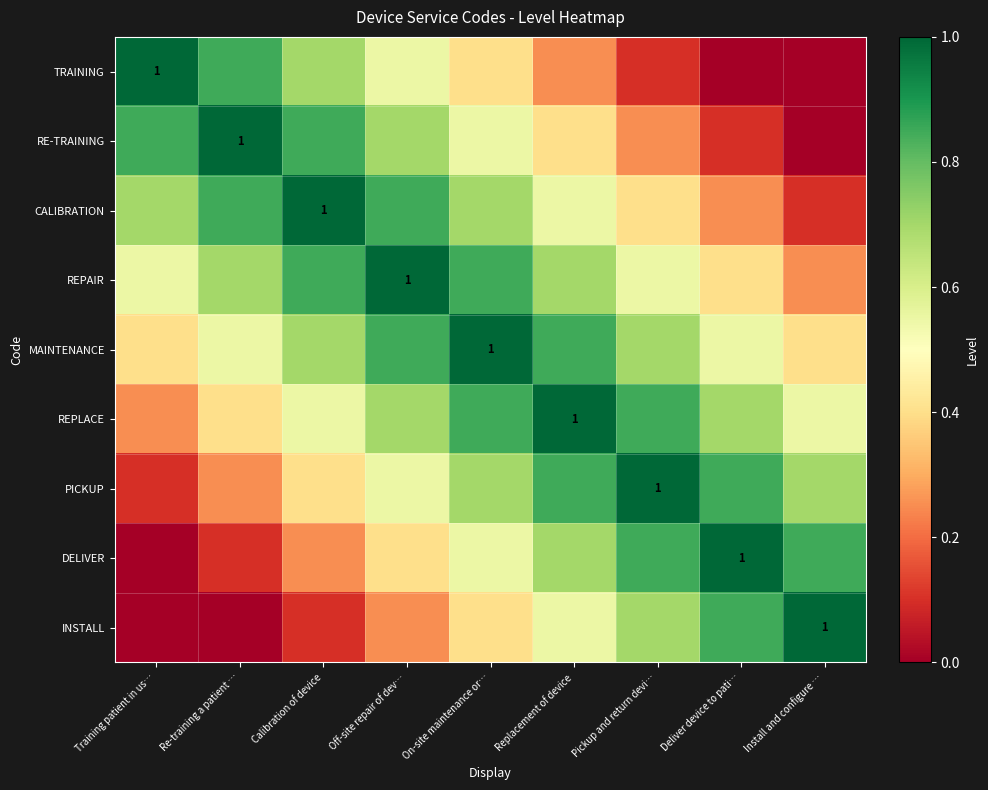

What is the sum of the DELIVER values at Re-training a patient … and Off-site repair of dev…?

0.5